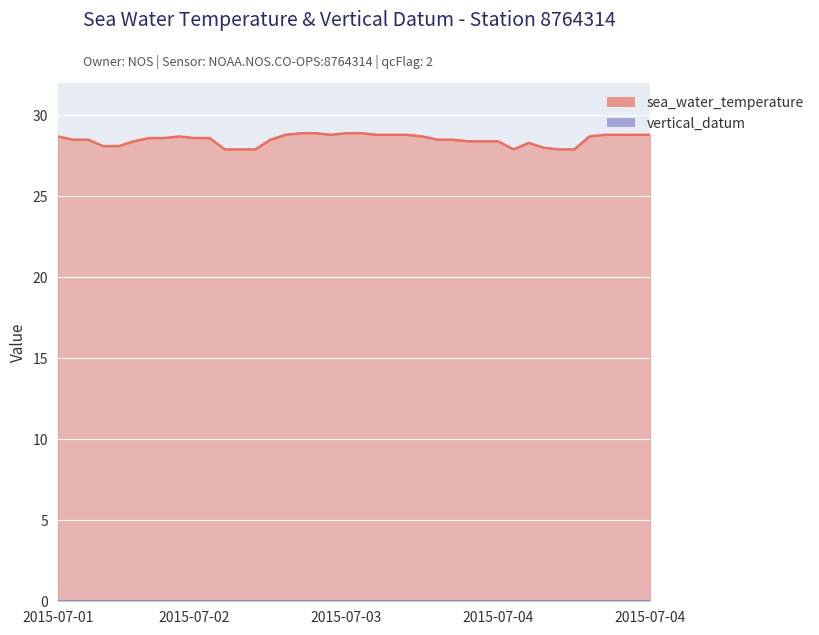

What is the change in value from 2015-07-01T00:00 to 2015-07-04T19:54?

+0.1